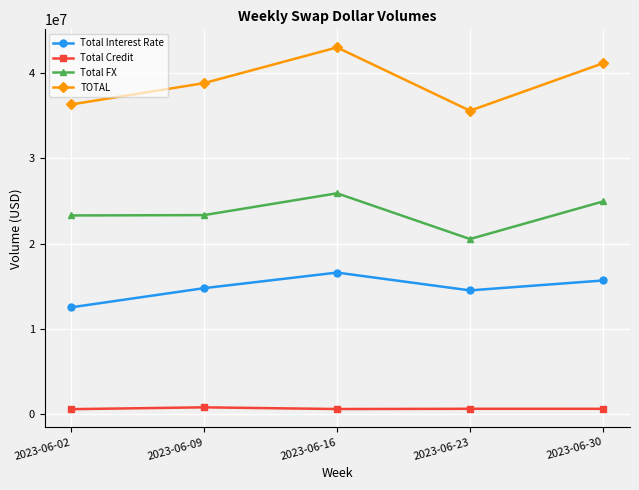

What is the total value across all series at 2023-06-09?

77706582